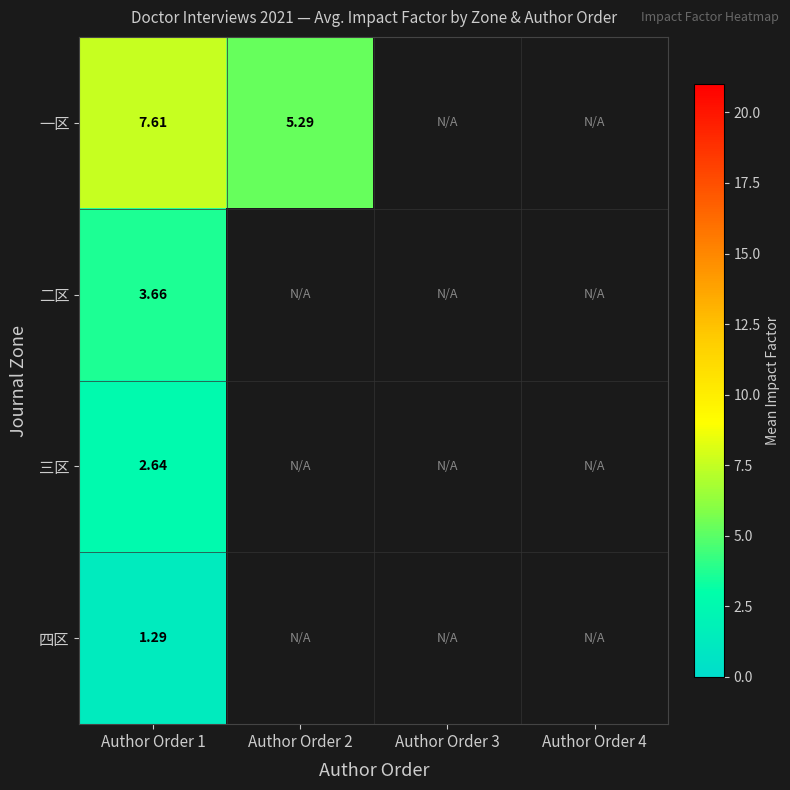

Between Author Order 2 and Author Order 1, which is larger?

Author Order 1